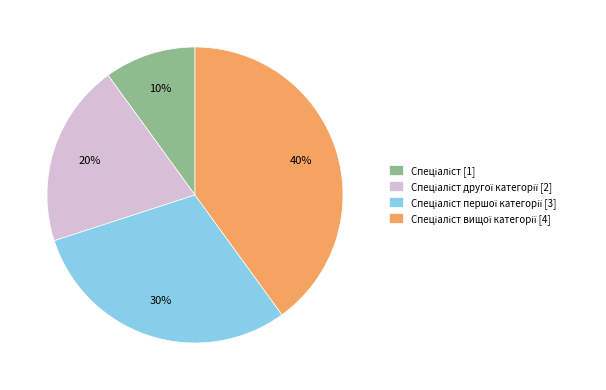

To the nearest percent, what is the average slice percentage?

25%